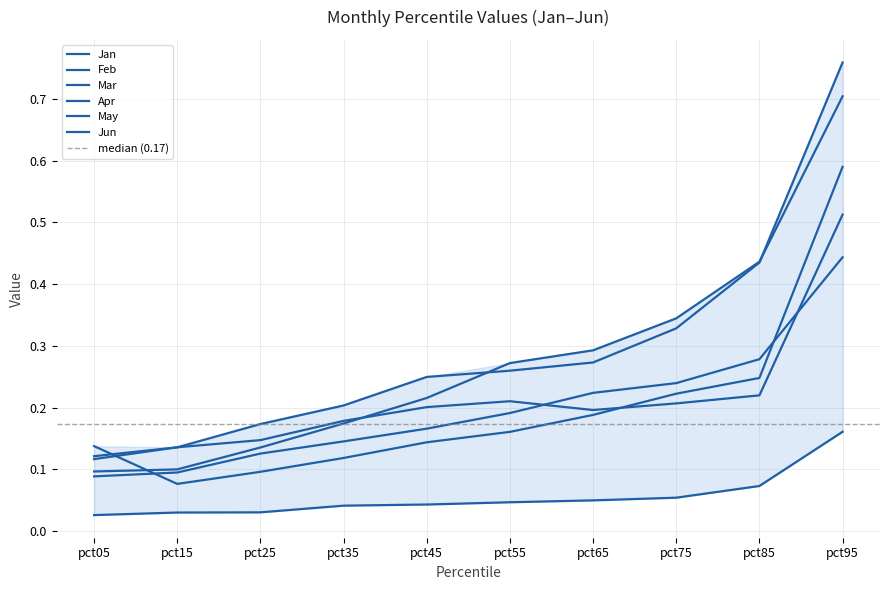

What is the difference between the highest and lowest values at pct45?

0.2